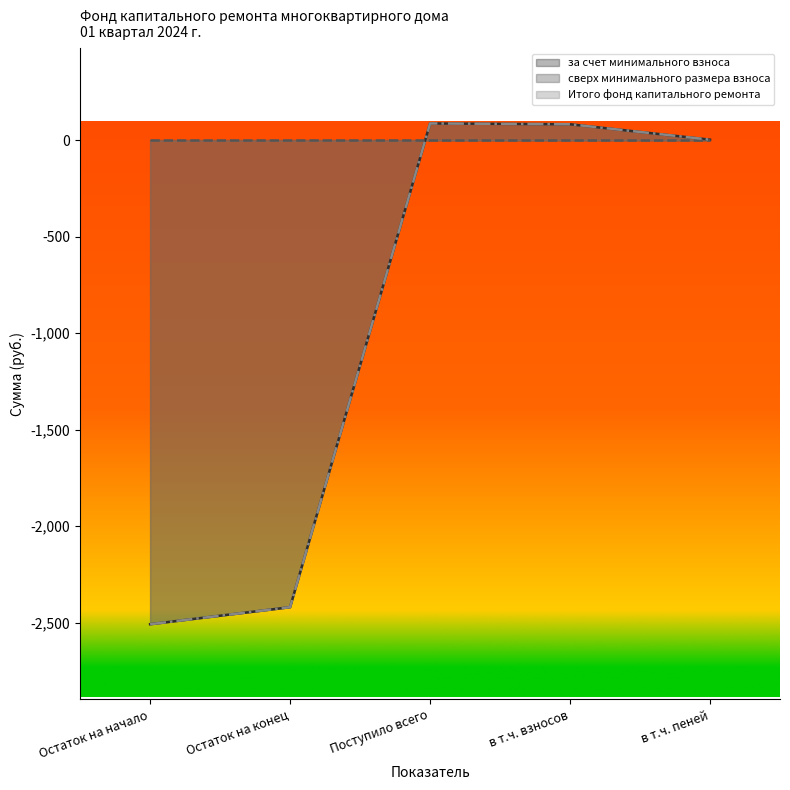

Which series changed the most between Поступило всего and в т.ч. пеней?

за счет минимального взноса